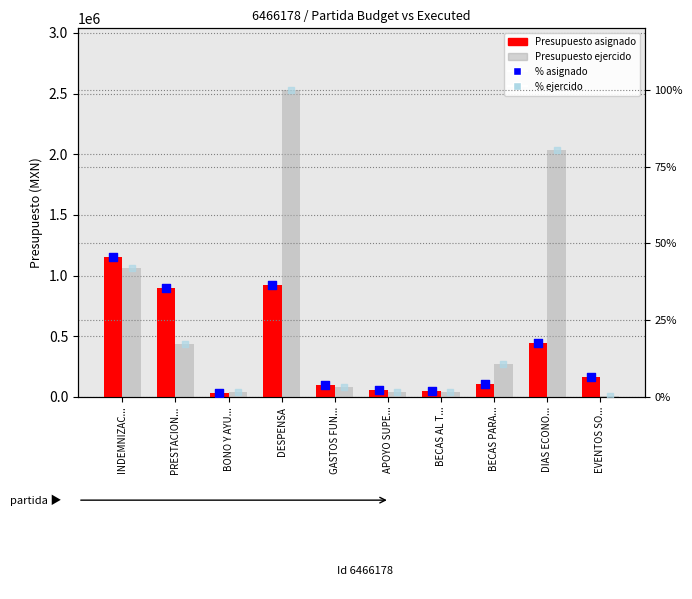

What are all the series names shown in the legend?

Presupuesto asignado, Presupuesto ejercido, % asignado, % ejercido